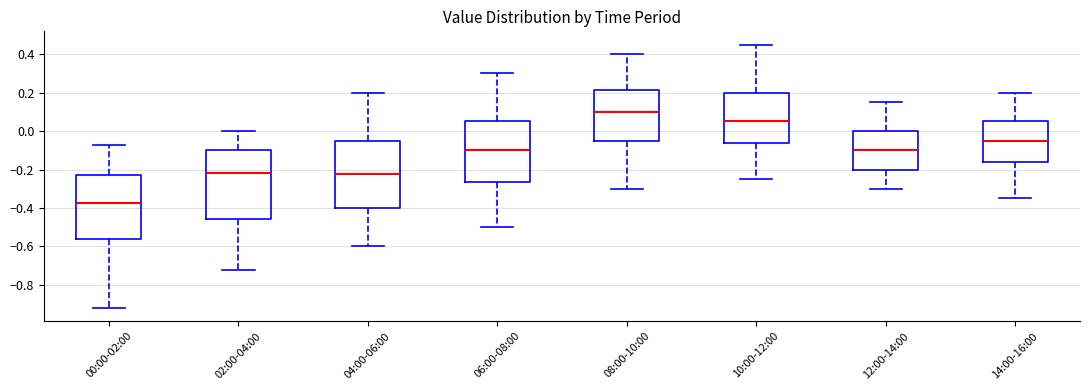

Reading left to right, read every box against the y-axis: the position of its median line, the range the box covers, and the ends of its whiskers. The values are not printed on the chart, so give them approximately, as read against the axis.

00:00-02:00: median -0.38, box -0.56 to -0.22, whiskers -0.92 to -0.06
02:00-04:00: median -0.22, box -0.46 to -0.10, whiskers -0.72 to 0.00
04:00-06:00: median -0.22, box -0.40 to -0.04, whiskers -0.60 to 0.20
06:00-08:00: median -0.10, box -0.26 to 0.06, whiskers -0.50 to 0.30
08:00-10:00: median 0.10, box -0.04 to 0.22, whiskers -0.30 to 0.40
10:00-12:00: median 0.06, box -0.06 to 0.20, whiskers -0.24 to 0.46
12:00-14:00: median -0.10, box -0.20 to 0.00, whiskers -0.30 to 0.16
14:00-16:00: median -0.04, box -0.16 to 0.06, whiskers -0.34 to 0.20